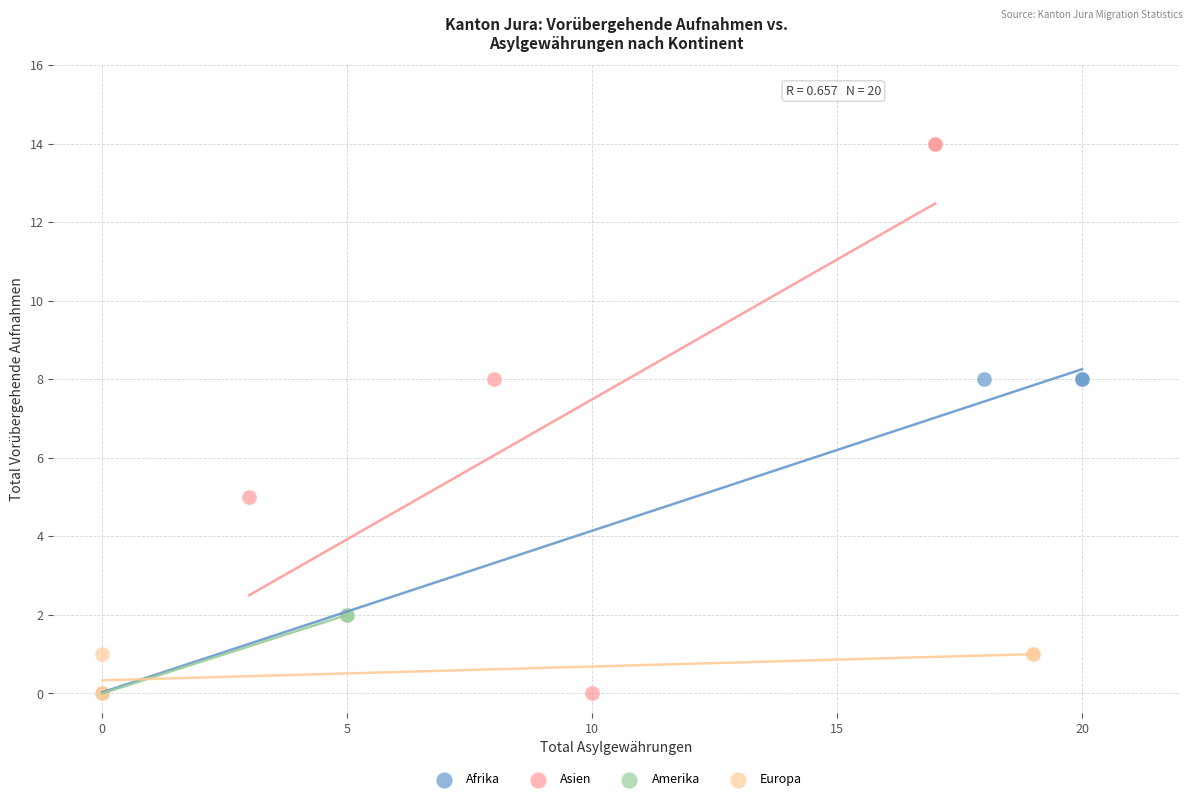

Which series has the largest Y range (max minus min)?

Asien